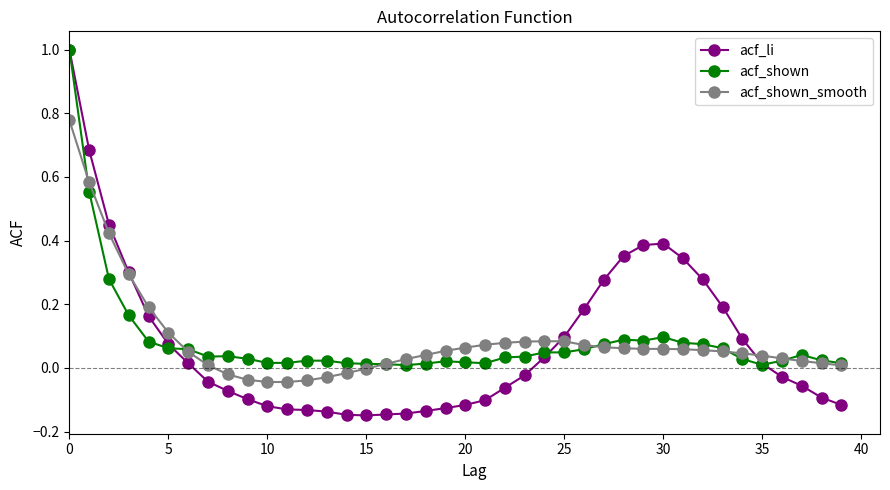

Which series has the widest spread of values?

acf_li